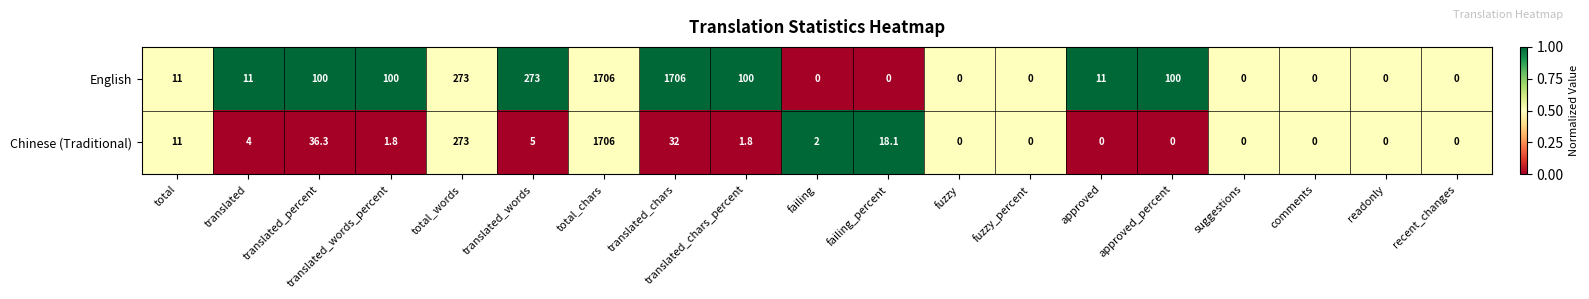

At which category is the sum across all series the highest?

total_chars